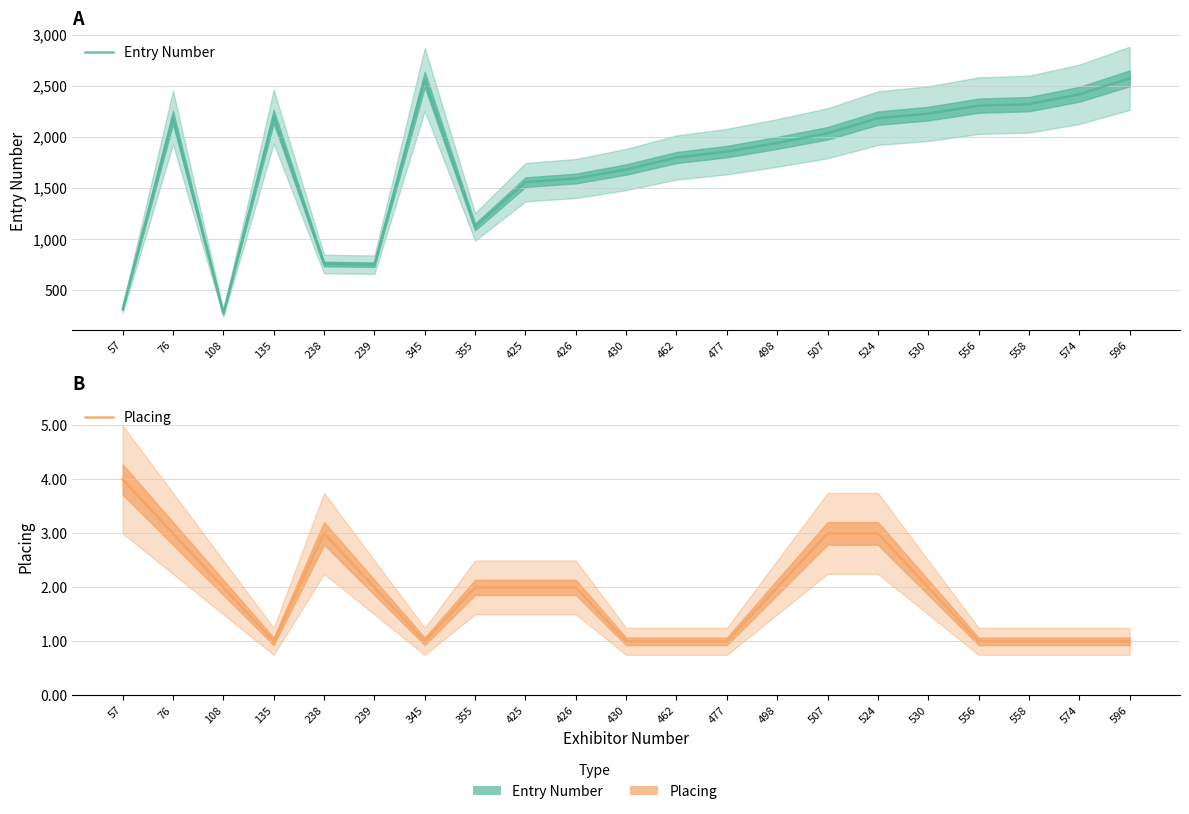

Reading left to right, extract all data points from this chart.

Entry Number: 318	2190	277	2199	758	752	2562	1121	1558	1594	1682	1799	1857	1942	2036	2184	2228	2306	2321	2417	2573
Placing: 4	3	2	1	3	2	1	2	2	2	1	1	1	2	3	3	2	1	1	1	1